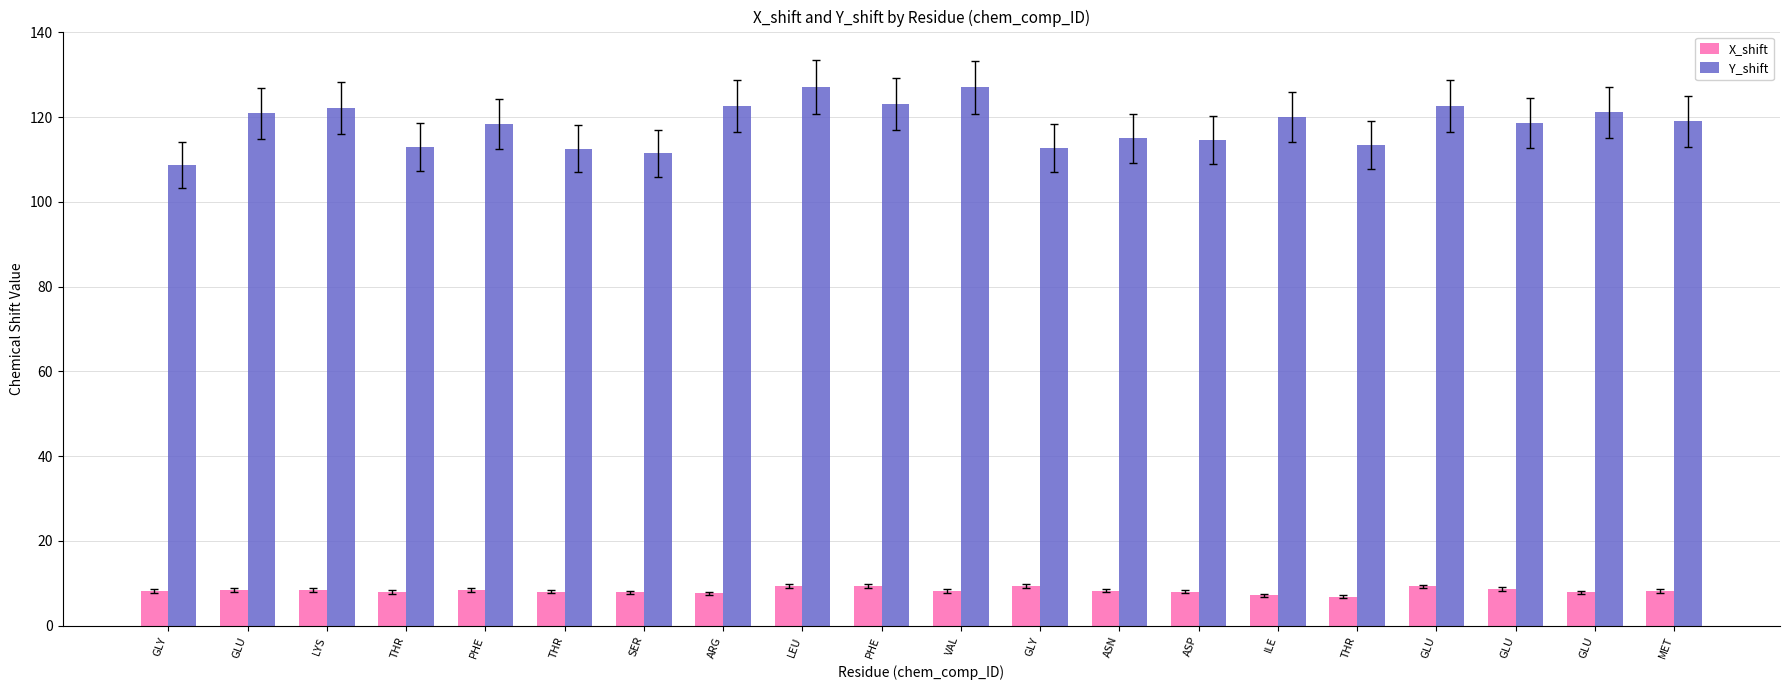

Count the number of data series in this chart.

2